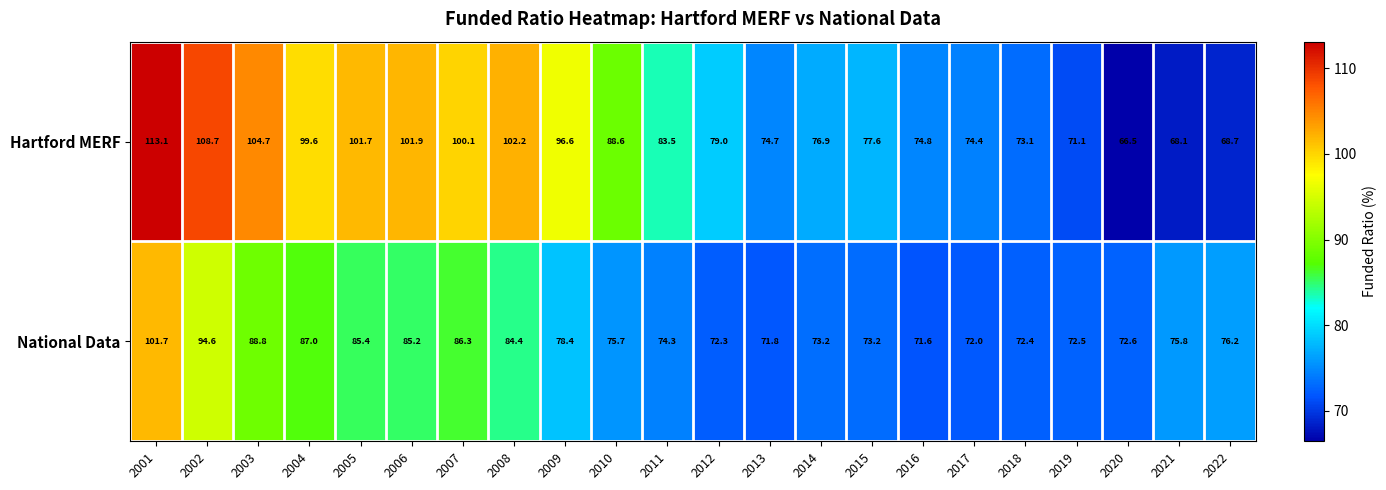

Which series has the widest spread of values?

Hartford MERF